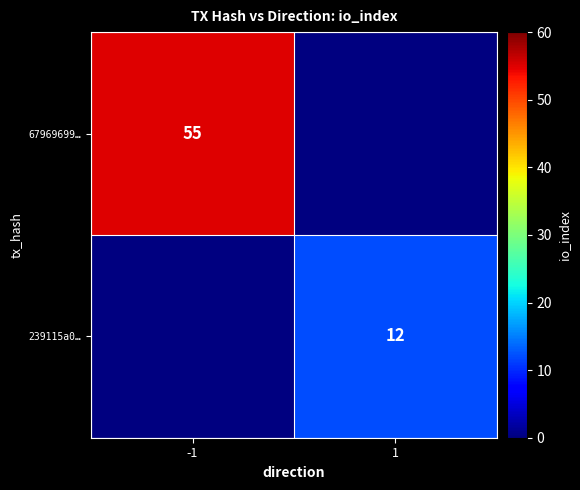

The 67969699… series shows 77 at -1. True or false?

False